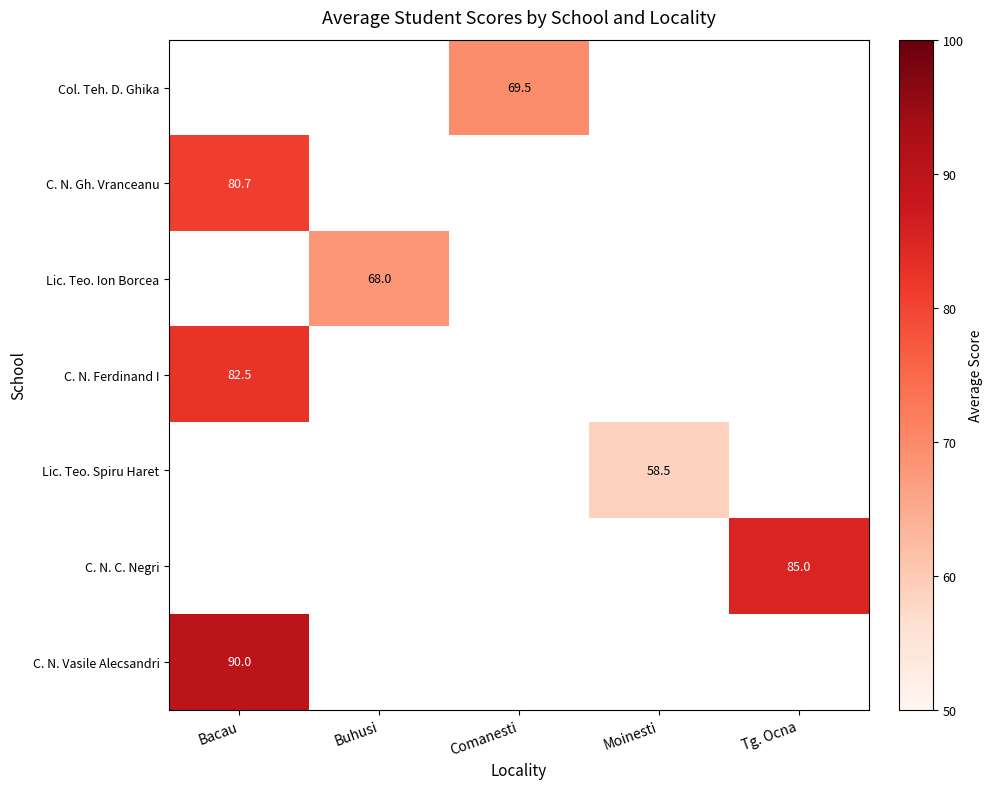

The value of Lic. Teo. Ion Borcea at Buhusi is 68.0. True or false?

True